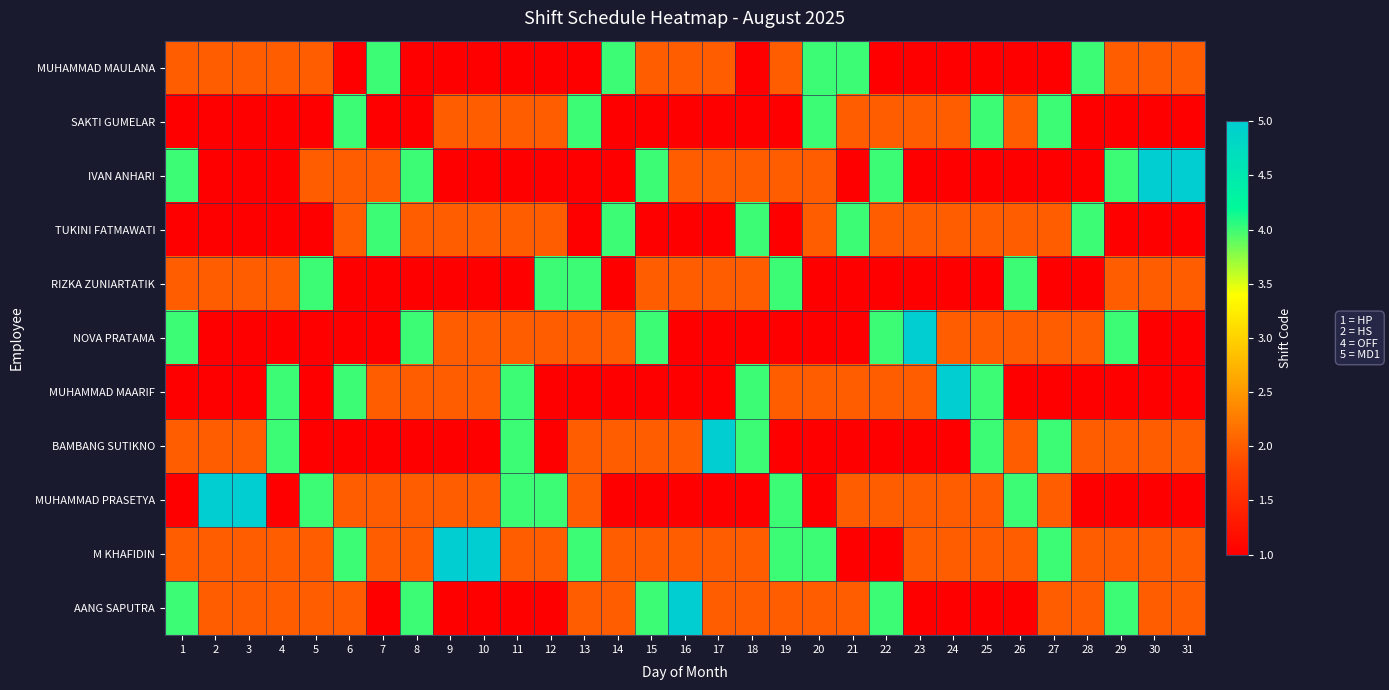

Reading left to right, list all the values displayed in this chart.

MUHAMMAD MAULANA: 1=2	2=2	3=2	4=2	5=2	6=1	7=4	8=1	9=1	10=1	11=1	12=1	13=1	14=4	15=2	16=2	17=2	18=1	19=2	20=4	21=4	22=1	23=1	24=1	25=1	26=1	27=1	28=4	29=2	30=2	31=2
SAKTI GUMELAR: 1=1	2=1	3=1	4=1	5=1	6=4	7=1	8=1	9=2	10=2	11=2	12=2	13=4	14=1	15=1	16=1	17=1	18=1	19=1	20=4	21=2	22=2	23=2	24=2	25=4	26=2	27=4	28=1	29=1	30=1	31=1
IVAN ANHARI: 1=4	2=1	3=1	4=1	5=2	6=2	7=2	8=4	9=1	10=1	11=1	12=1	13=1	14=1	15=4	16=2	17=2	18=2	19=2	20=2	21=1	22=4	23=1	24=1	25=1	26=1	27=1	28=1	29=4	30=5	31=5
TUKINI FATMAWATI: 1=1	2=1	3=1	4=1	5=1	6=2	7=4	8=2	9=2	10=2	11=2	12=2	13=1	14=4	15=1	16=1	17=1	18=4	19=1	20=2	21=4	22=2	23=2	24=2	25=2	26=2	27=2	28=4	29=1	30=1	31=1
RIZKA ZUNIARTATIK: 1=2	2=2	3=2	4=2	5=4	6=1	7=1	8=1	9=1	10=1	11=1	12=4	13=4	14=1	15=2	16=2	17=2	18=2	19=4	20=1	21=1	22=1	23=1	24=1	25=1	26=4	27=1	28=1	29=2	30=2	31=2
NOVA PRATAMA: 1=4	2=1	3=1	4=1	5=1	6=1	7=1	8=4	9=2	10=2	11=2	12=2	13=2	14=2	15=4	16=1	17=1	18=1	19=1	20=1	21=1	22=4	23=5	24=2	25=2	26=2	27=2	28=2	29=4	30=1	31=1
MUHAMMAD MAARIF: 1=1	2=1	3=1	4=4	5=1	6=4	7=2	8=2	9=2	10=2	11=4	12=1	13=1	14=1	15=1	16=1	17=1	18=4	19=2	20=2	21=2	22=2	23=2	24=5	25=4	26=1	27=1	28=1	29=1	30=1	31=1
BAMBANG SUTIKNO: 1=2	2=2	3=2	4=4	5=1	6=1	7=1	8=1	9=1	10=1	11=4	12=1	13=2	14=2	15=2	16=2	17=5	18=4	19=1	20=1	21=1	22=1	23=1	24=1	25=4	26=2	27=4	28=2	29=2	30=2	31=2
MUHAMMAD PRASETYA: 1=1	2=5	3=5	4=1	5=4	6=2	7=2	8=2	9=2	10=2	11=4	12=4	13=2	14=1	15=1	16=1	17=1	18=1	19=4	20=1	21=2	22=2	23=2	24=2	25=2	26=4	27=2	28=1	29=1	30=1	31=1
M KHAFIDIN: 1=2	2=2	3=2	4=2	5=2	6=4	7=2	8=2	9=5	10=5	11=2	12=2	13=4	14=2	15=2	16=2	17=2	18=2	19=4	20=4	21=1	22=1	23=2	24=2	25=2	26=2	27=4	28=2	29=2	30=2	31=2
AANG SAPUTRA: 1=4	2=2	3=2	4=2	5=2	6=2	7=1	8=4	9=1	10=1	11=1	12=1	13=2	14=2	15=4	16=5	17=2	18=2	19=2	20=2	21=2	22=4	23=1	24=1	25=1	26=1	27=2	28=2	29=4	30=2	31=2